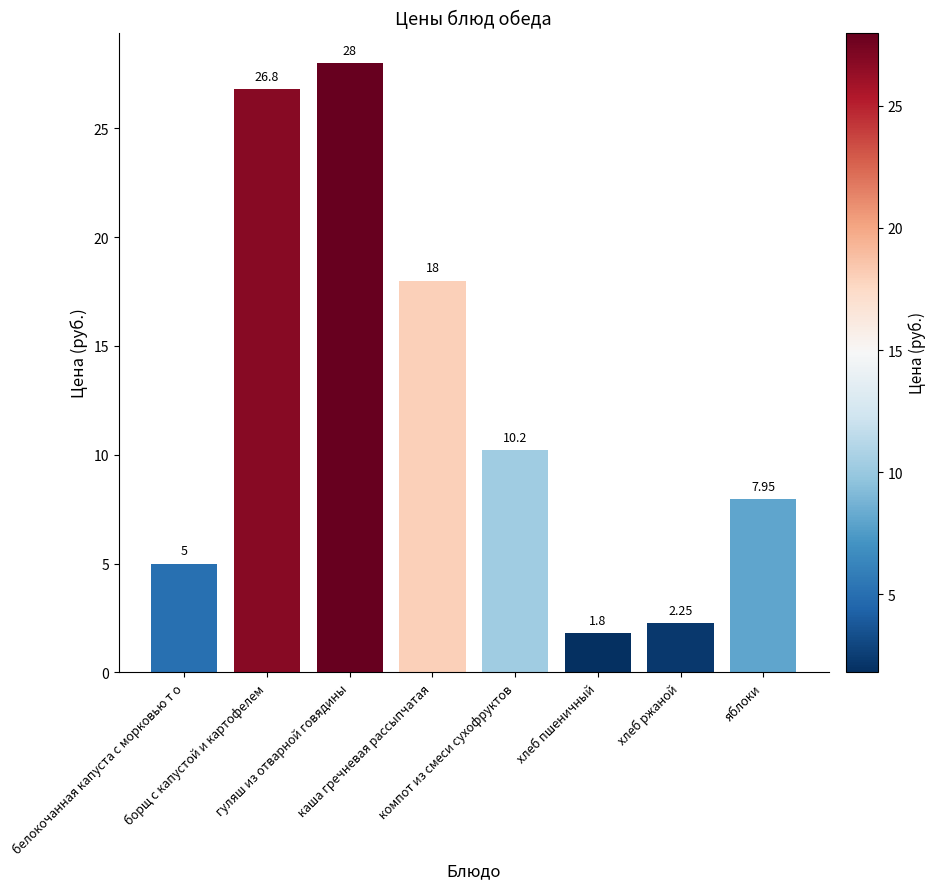

Between каша гречневая рассыпчатая and компот из смеси сухофруктов, which is larger?

каша гречневая рассыпчатая